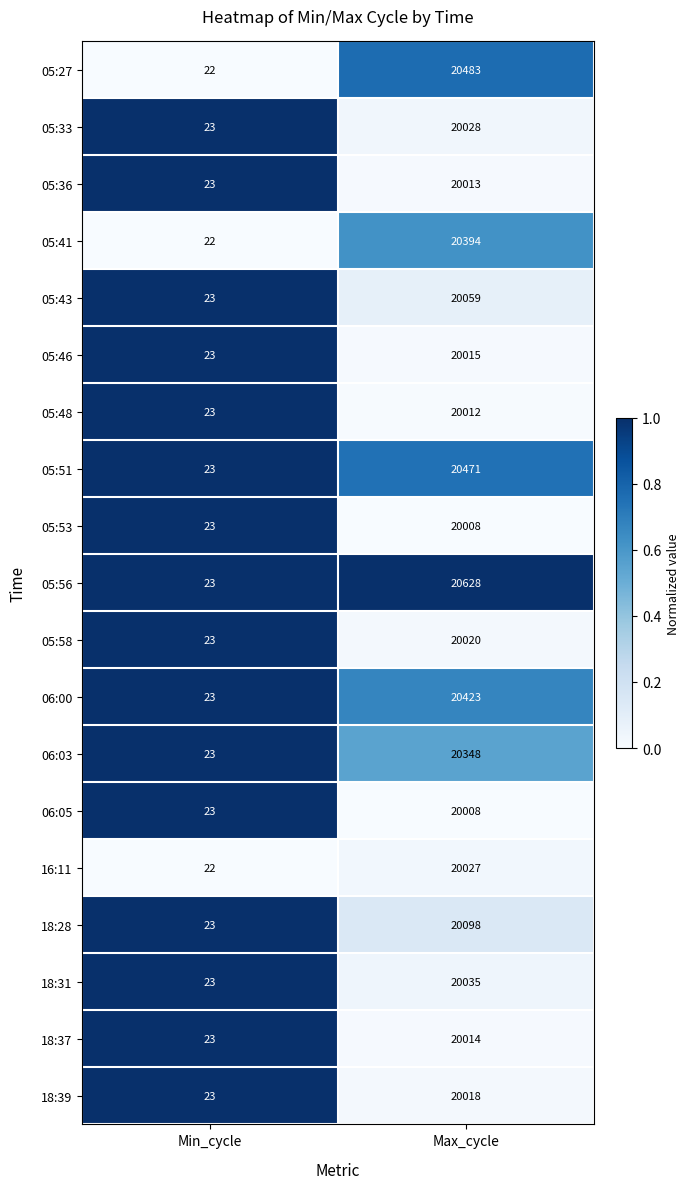

What is the average value of the 18:31 series?

10029